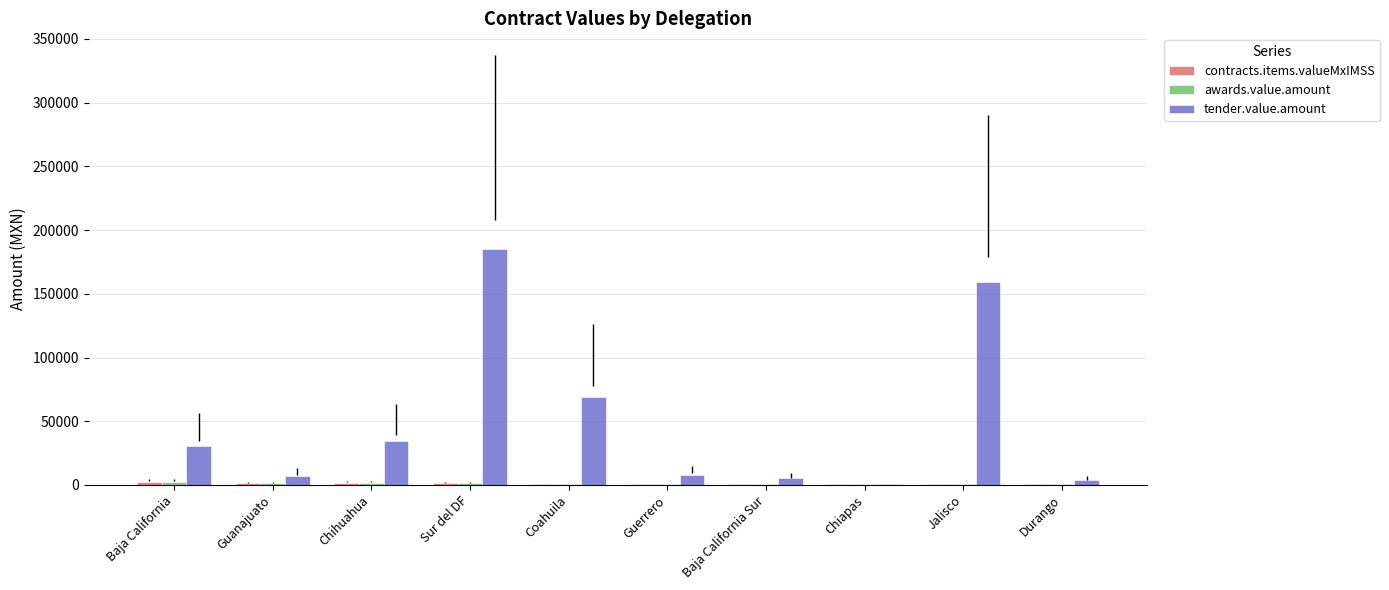

Which series changed the most between Sur del DF and Baja California Sur?

tender.value.amount